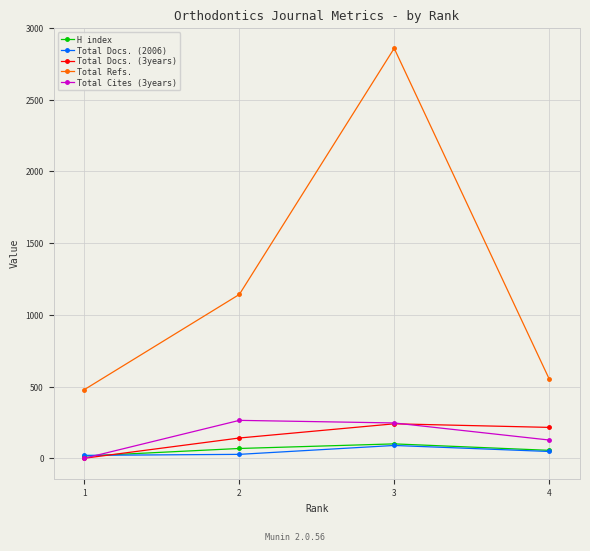

Count the number of categories in the chart.

4